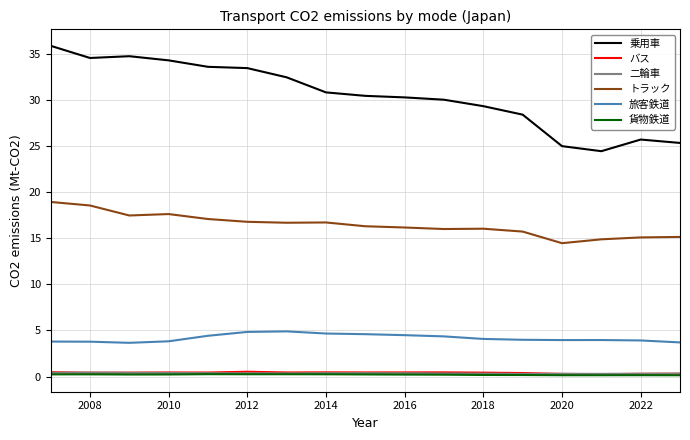

What is the maximum value shown in the chart?

35.9